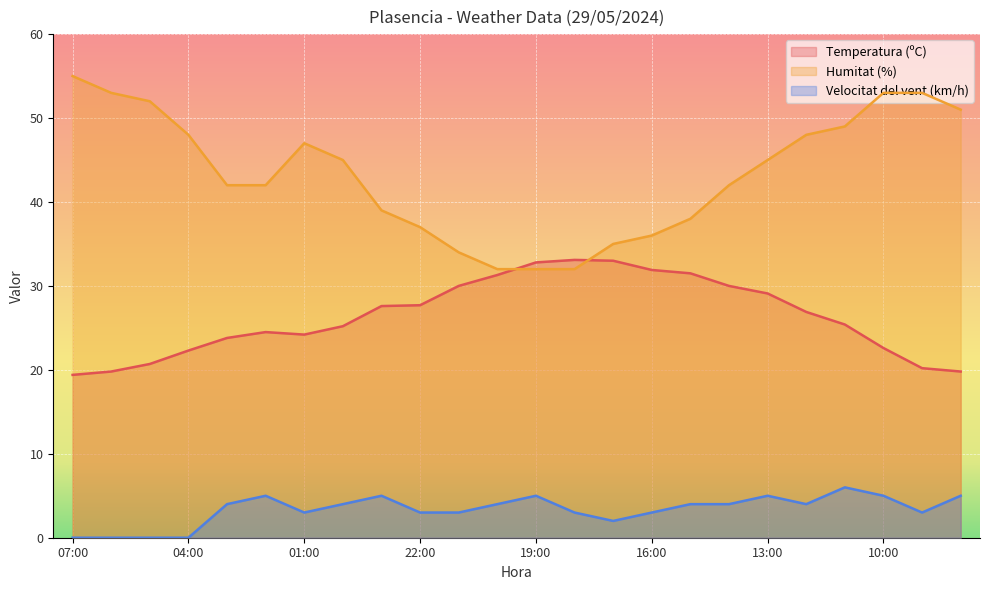

Is the value of Temperatura (ºC) at 19:00 greater than the value of Velocitat del vent (km/h) at 02:00?

Yes